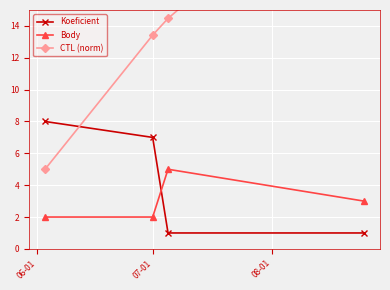

How many lines are shown in the chart?

3